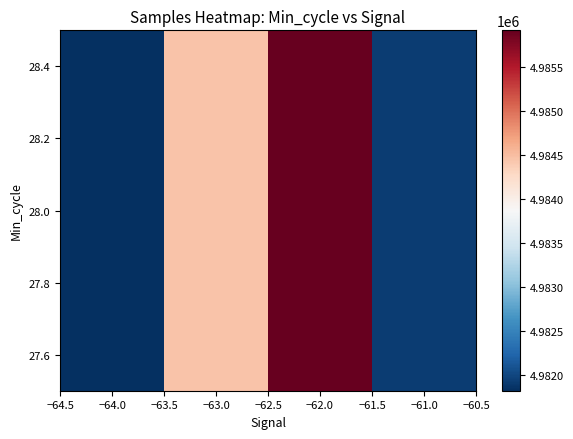

What is the average value?

4983531.9